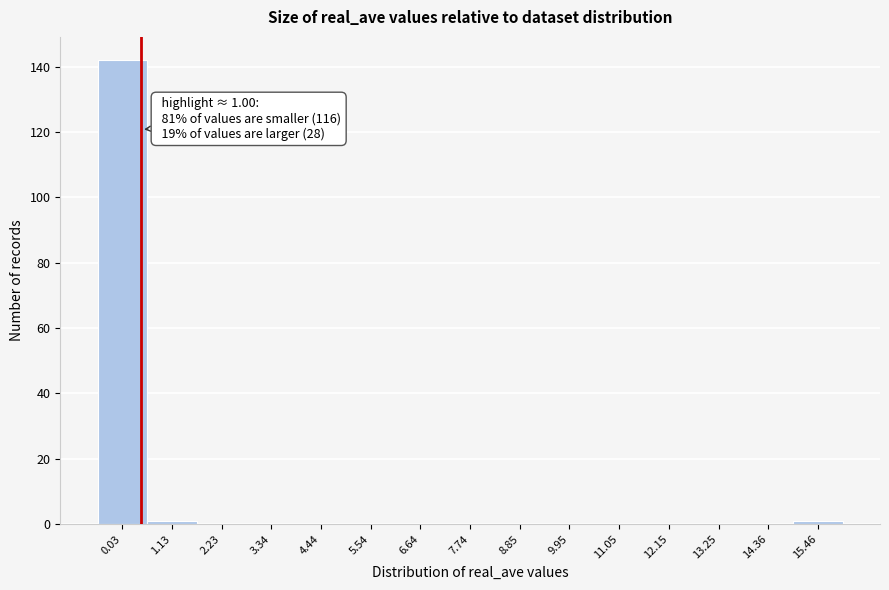

Reading left to right, extract all data points from this chart.

0.03=142	1.13=1	2.23=0	3.34=0	4.44=0	5.54=0	6.64=0	7.74=0	8.85=0	9.95=0	11.05=0	12.15=0	13.25=0	14.36=0	15.46=1